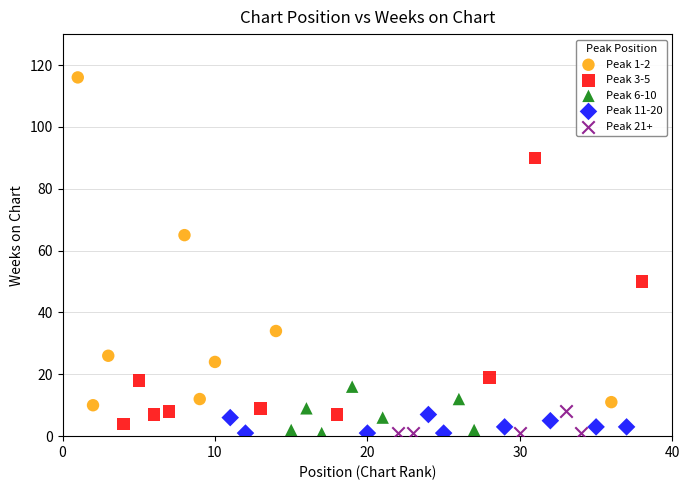

Which series has the widest spread of Y values?

Peak 1-2